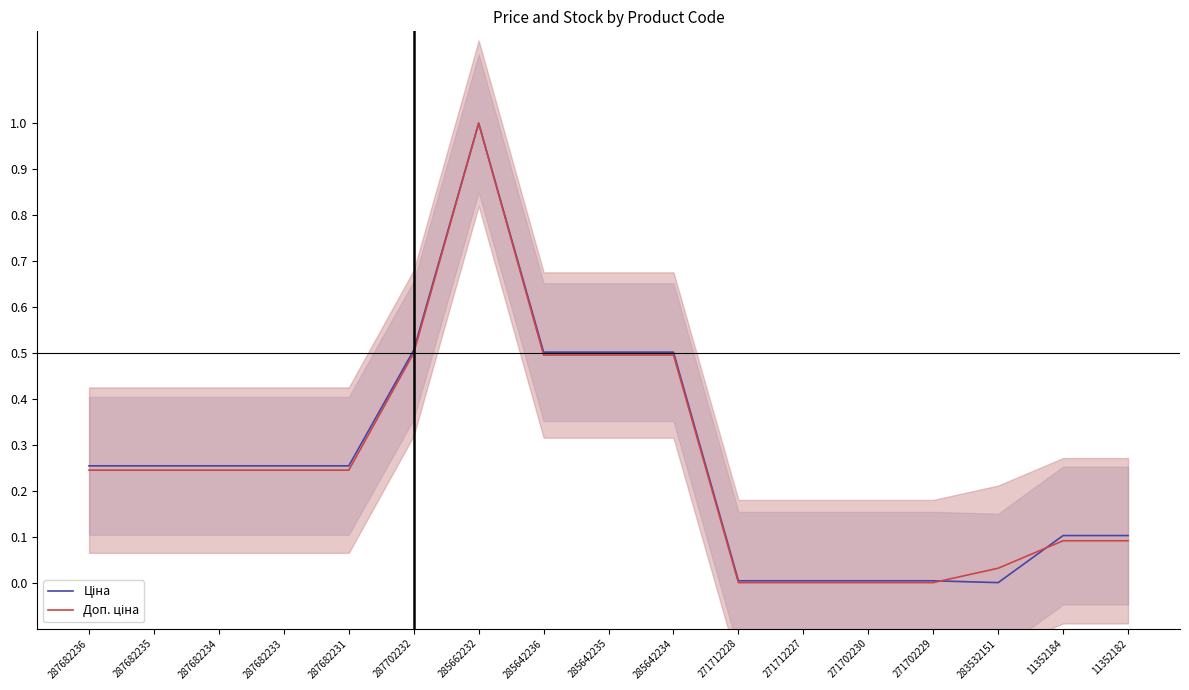

Between which two adjacent categories do Доп. ціна and Ціна first intersect?

271702229 and 283532151